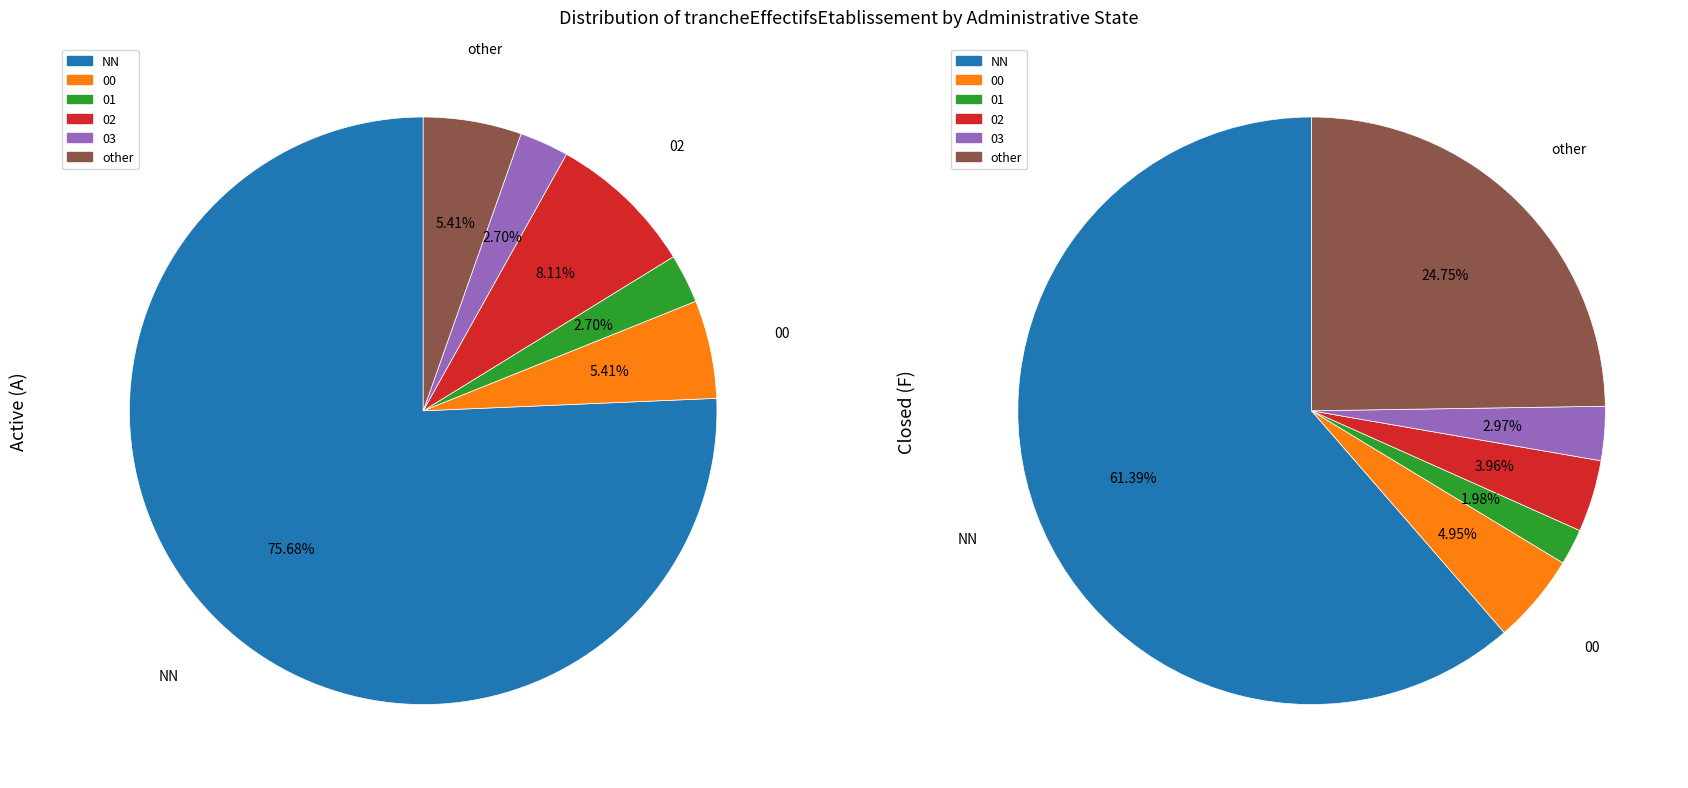

Is there any slice that represents more than half of the pie?

Yes